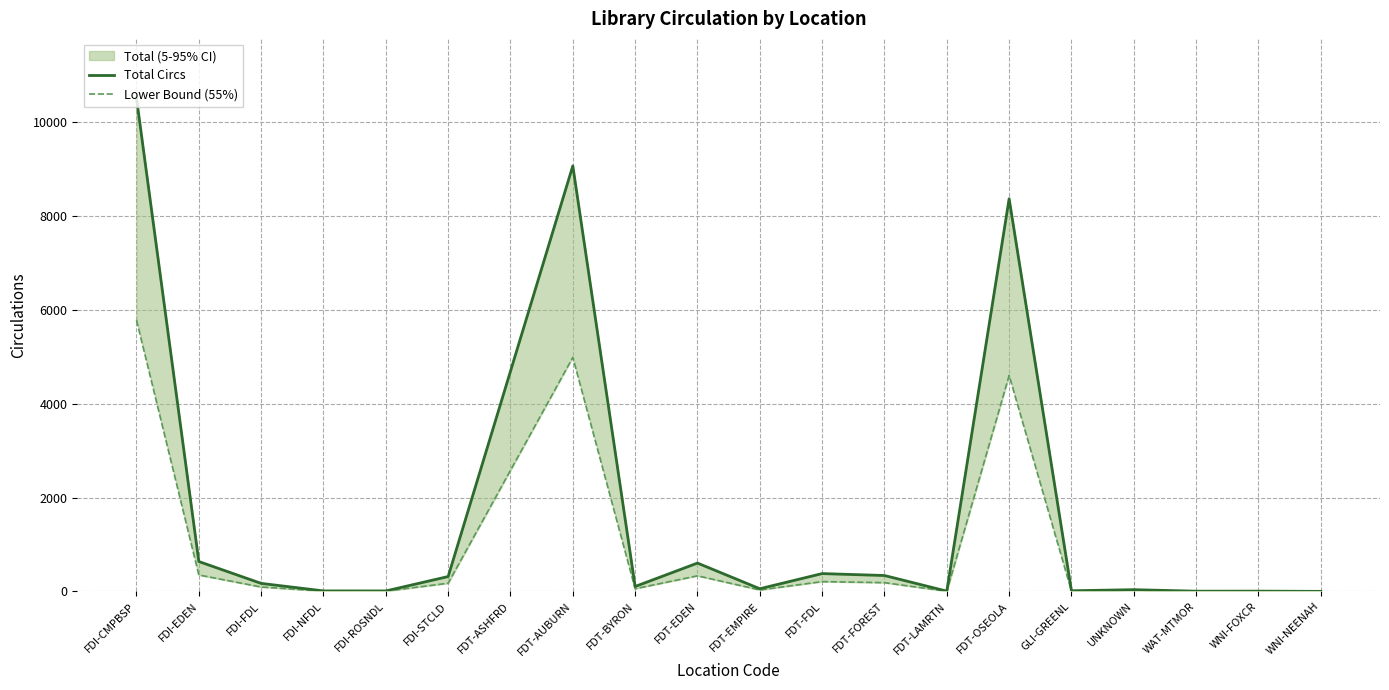

At which category is the sum across all series the highest?

FDI-CMPBSP